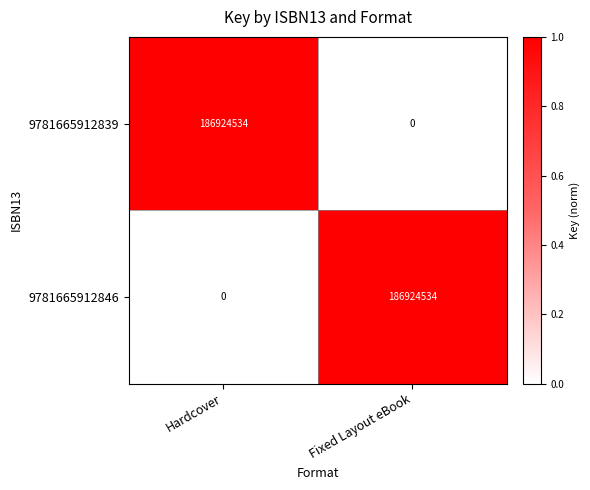

Count the number of categories in the chart.

2